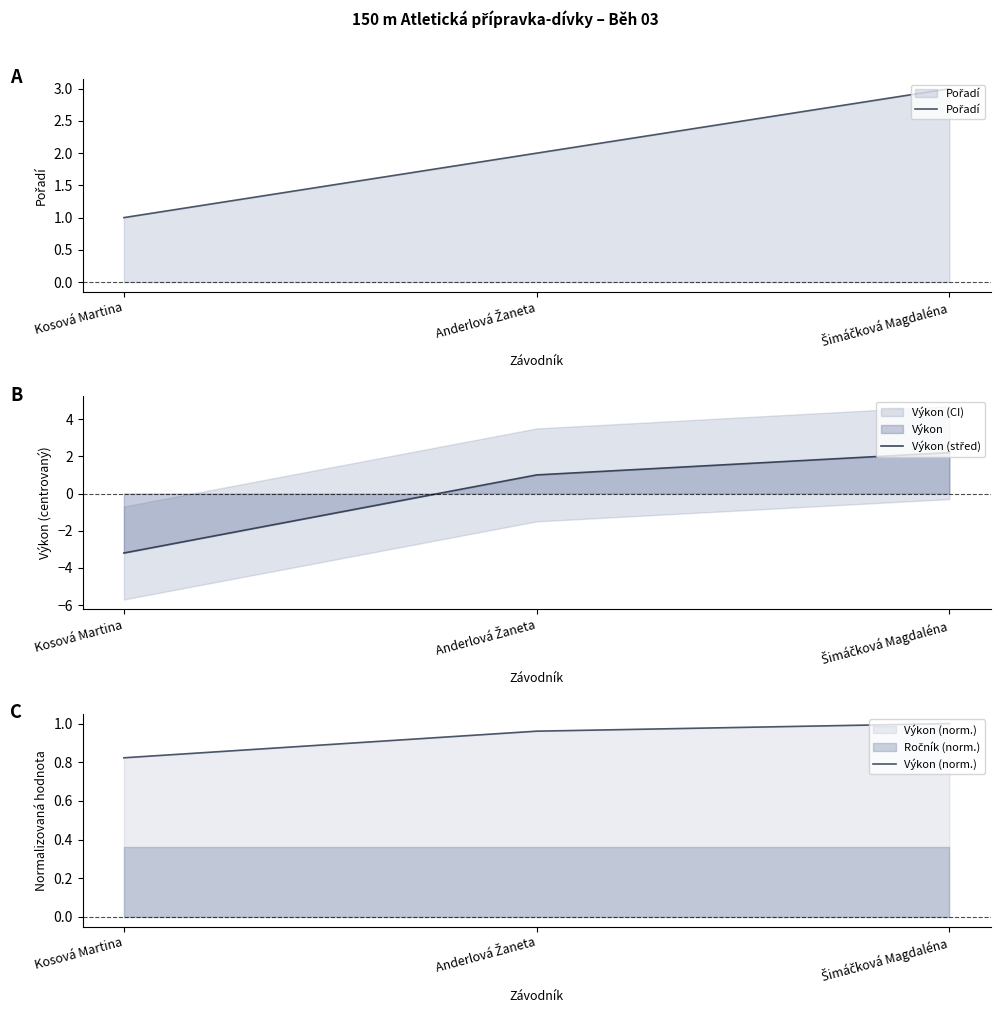

What is the value of the Výkon (střed) point at the 1st from the left?

-3.2